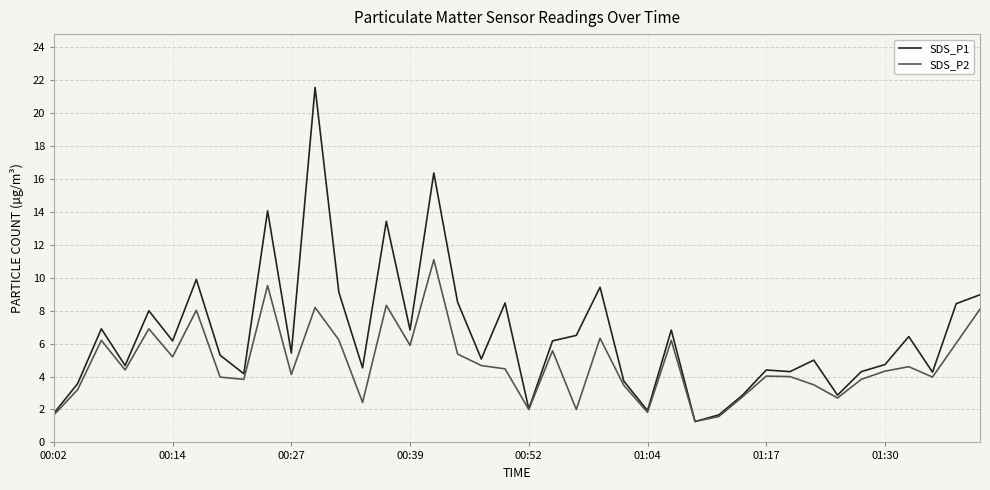

List the series in order of their overall mean, highest first.

SDS_P1, SDS_P2